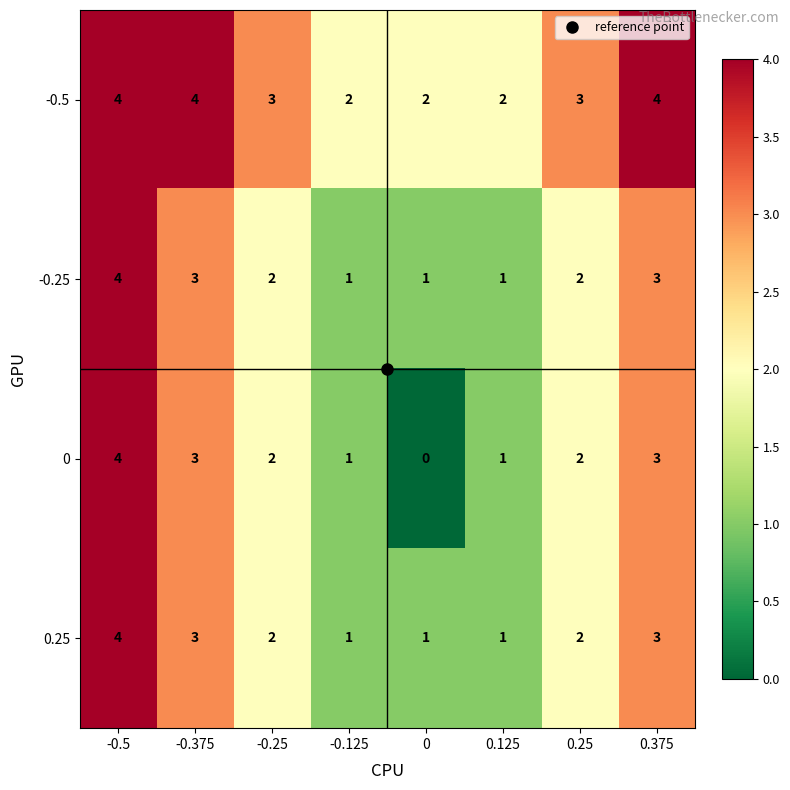

What is the maximum value shown in the chart?

4